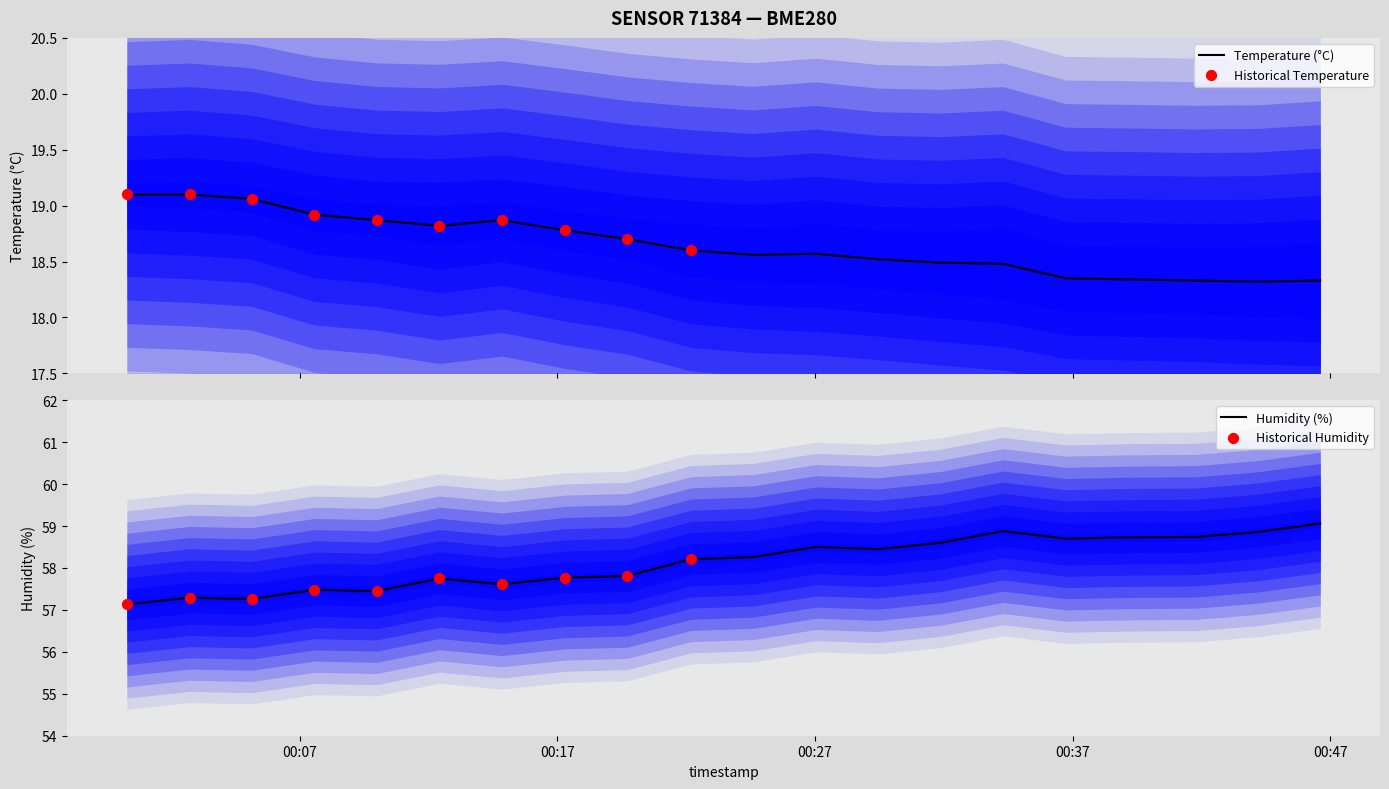

What is the total value across all series at 2023-05-23T00:36:44?

77.1